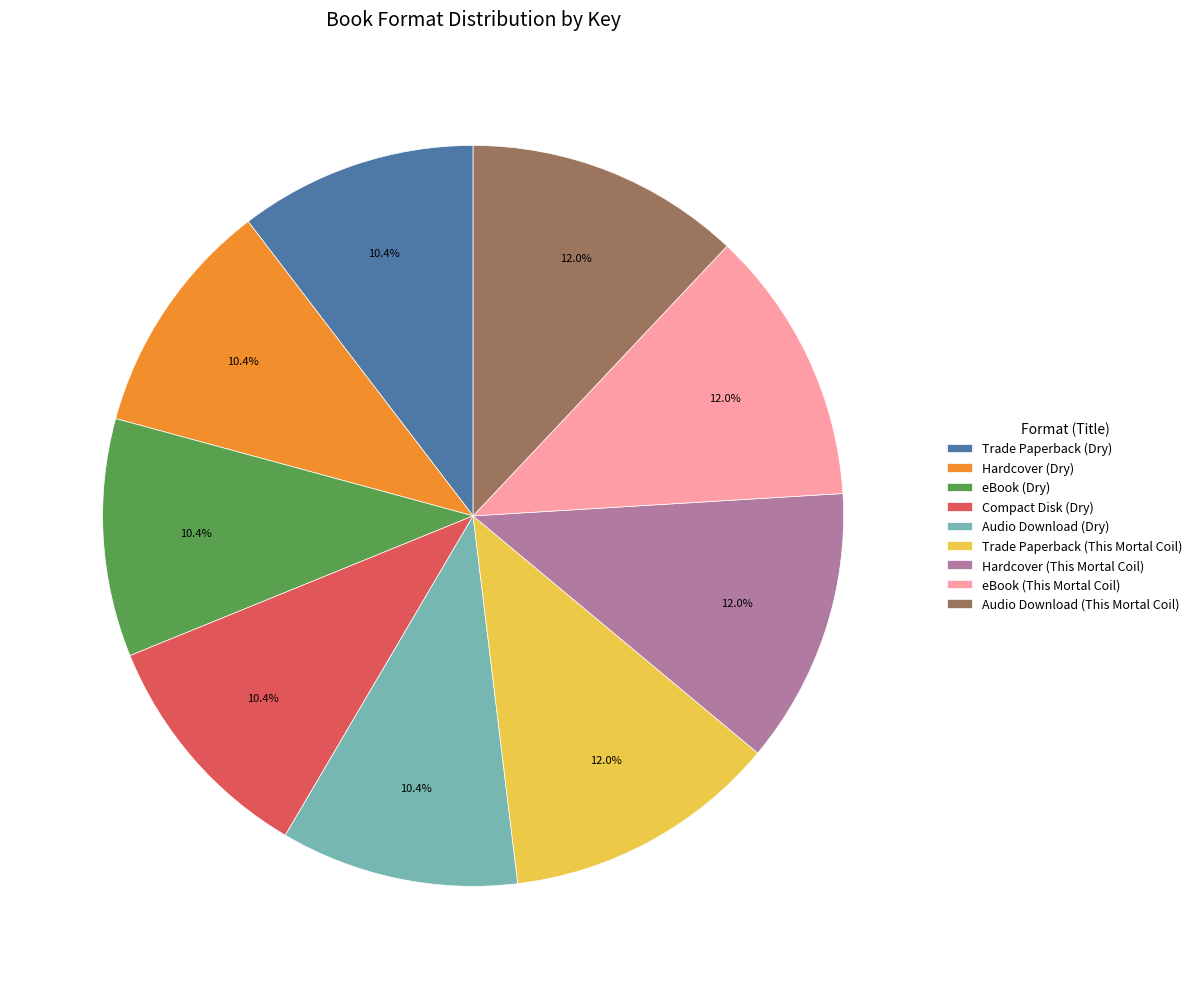

To the nearest percent, what percentage of the pie is Audio Download (Dry)?

10%